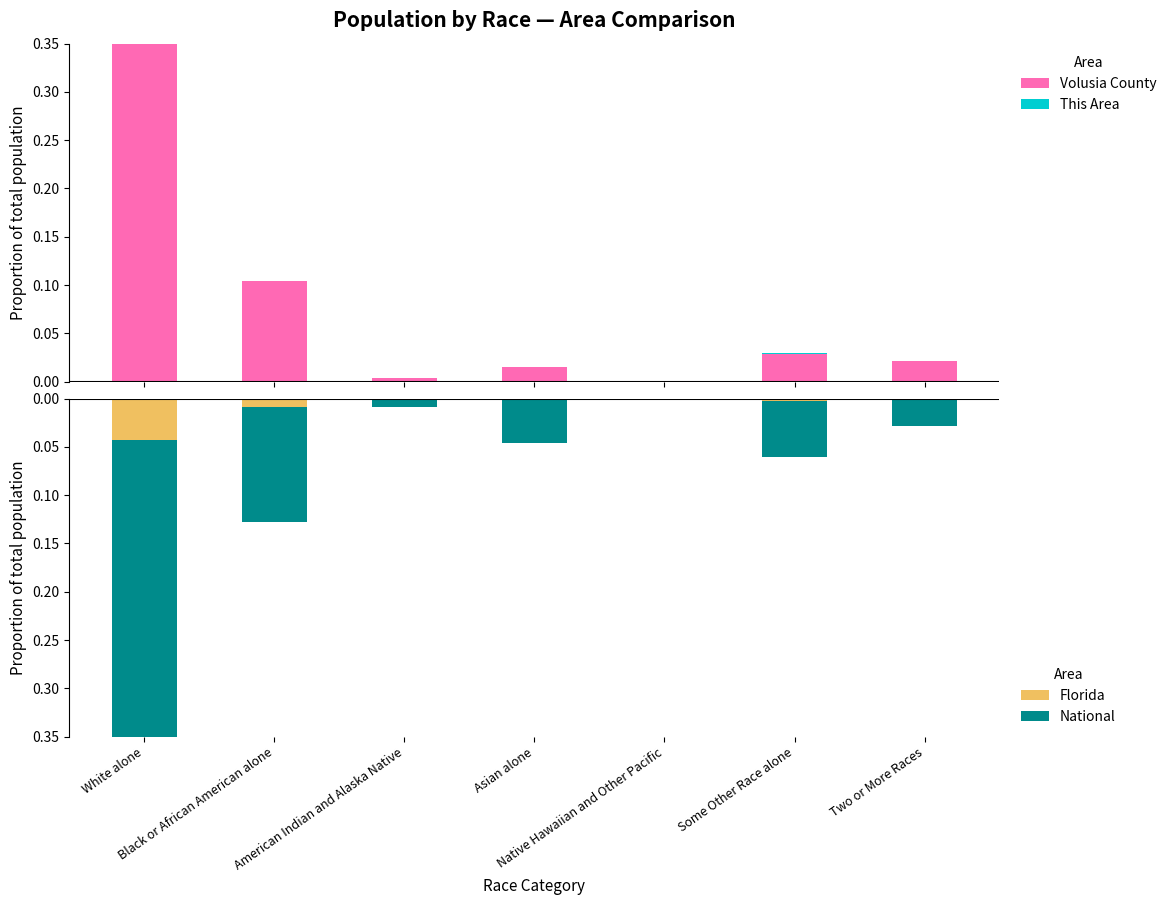

What are all the series names shown in the legend?

Volusia County, This Area, Florida, National